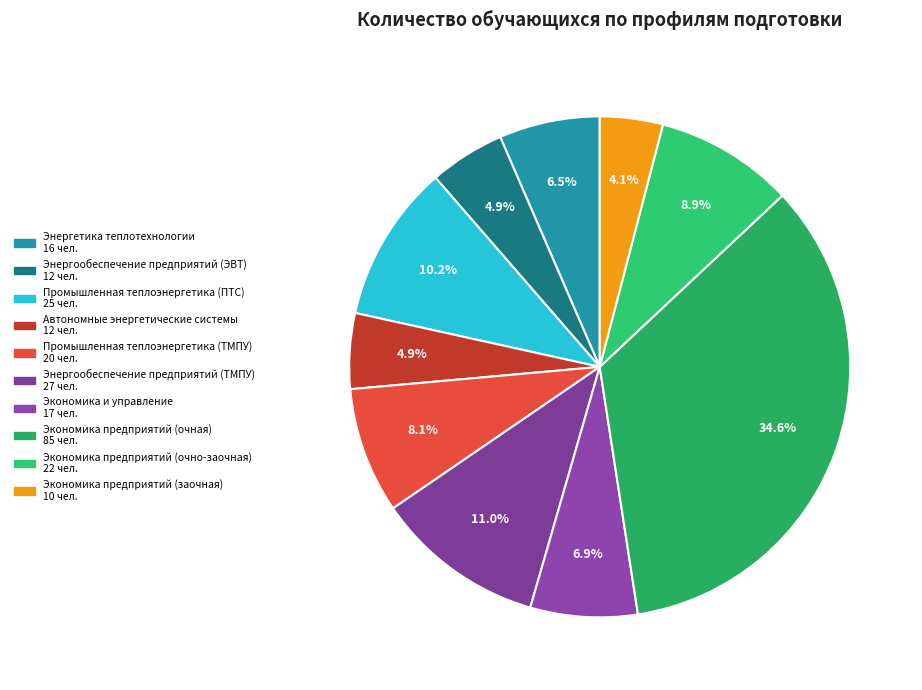

What is the change in value from Автономные энергетические системы to Экономика предприятий (очная)?

+73